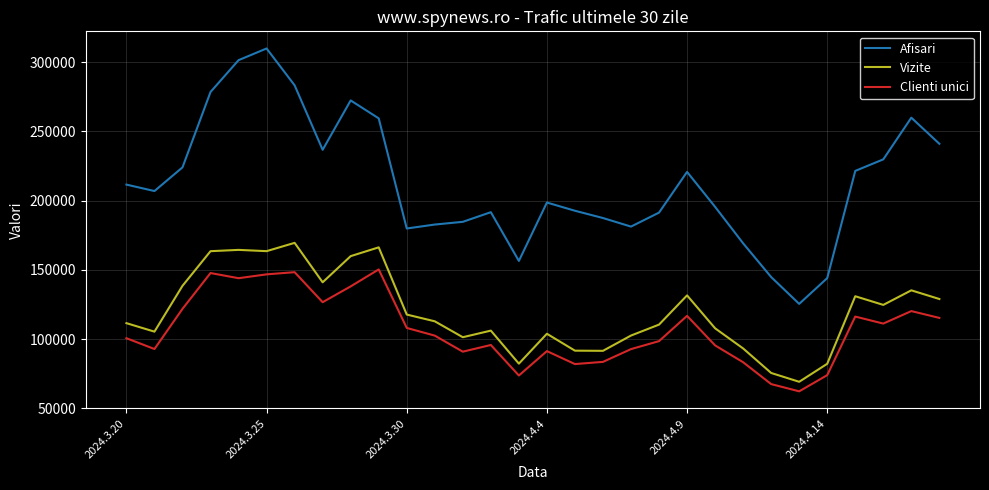

What is the difference between the maximum and minimum values in the Afisari series?

184363